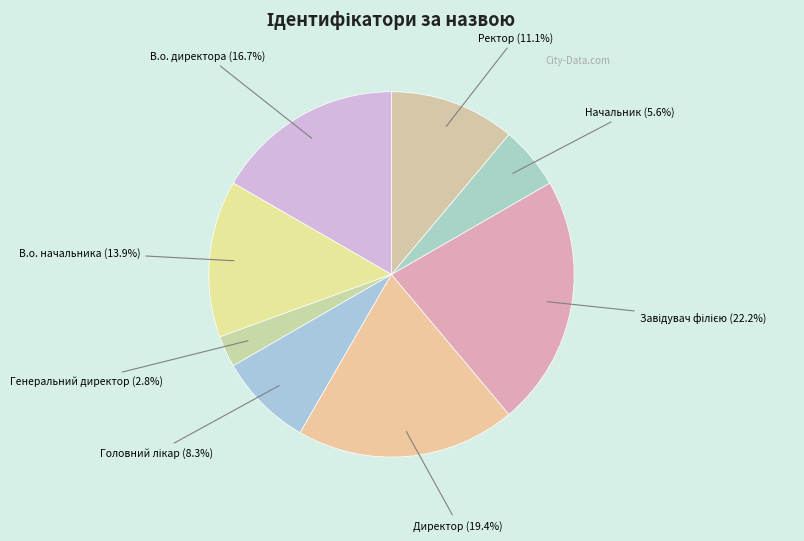

Which category has the smallest portion of the pie?

Генеральний директор